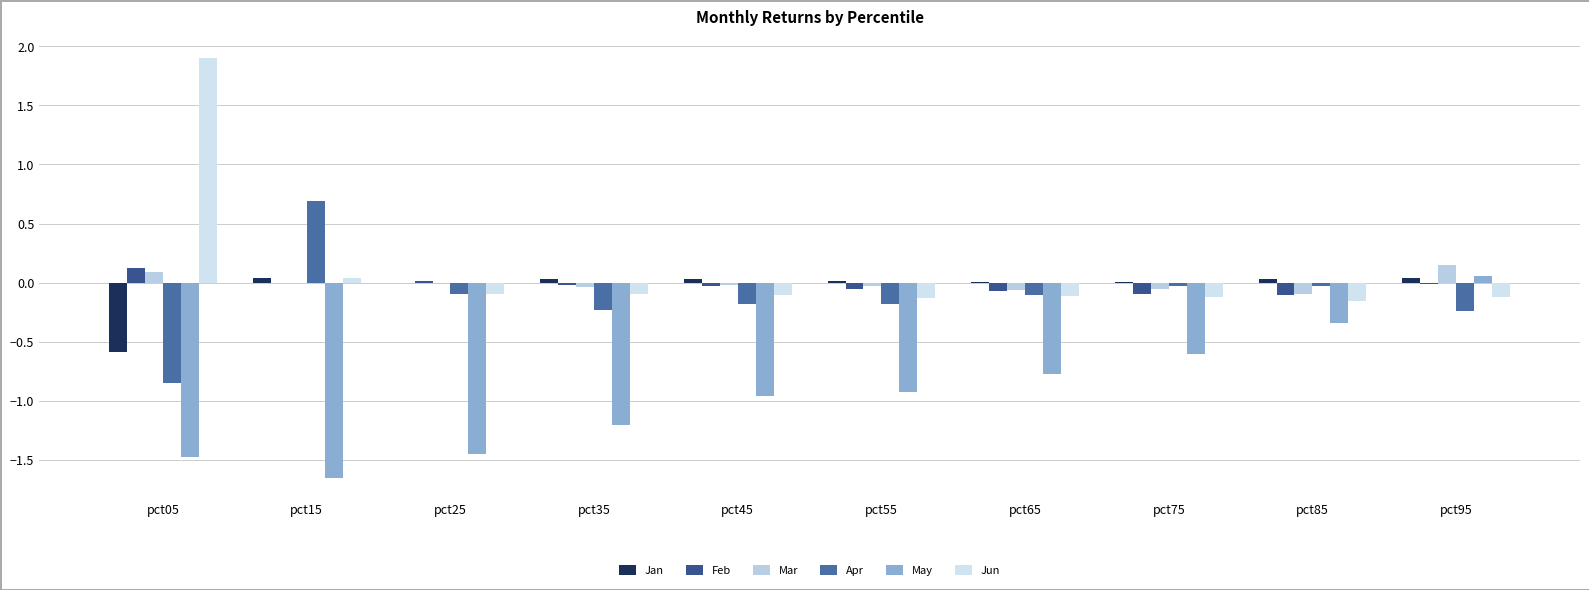

How many data points in May are above 0?

1